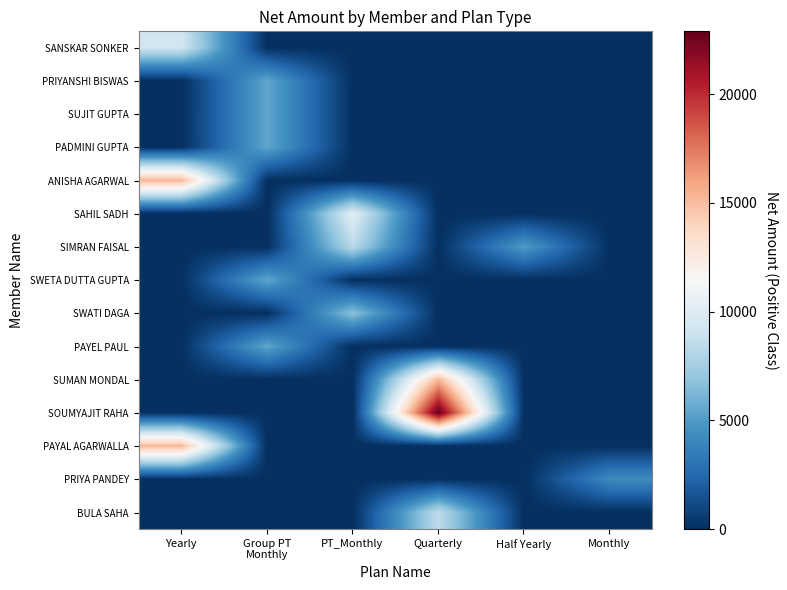

Reading right to left, transcribe all the data shown in this chart.

SANSKAR SONKER: Monthly=0.0	Half Yearly=0.0	Quarterly=0.0	PT_Monthly=0.0	Group PT
Monthly=0.0	Yearly=9322.0
PRIYANSHI BISWAS: Monthly=0.0	Half Yearly=0.0	Quarterly=0.0	PT_Monthly=0.0	Group PT
Monthly=5507.6	Yearly=0.0
SUJIT GUPTA: Monthly=0.0	Half Yearly=0.0	Quarterly=0.0	PT_Monthly=0.0	Group PT
Monthly=5507.6	Yearly=0.0
PADMINI GUPTA: Monthly=0.0	Half Yearly=0.0	Quarterly=0.0	PT_Monthly=0.0	Group PT
Monthly=5507.6	Yearly=0.0
ANISHA AGARWAL: Monthly=0.0	Half Yearly=0.0	Quarterly=0.0	PT_Monthly=0.0	Group PT
Monthly=0.0	Yearly=15254.2
SAHIL SADH: Monthly=0.0	Half Yearly=0.0	Quarterly=0.0	PT_Monthly=10169.5	Group PT
Monthly=0.0	Yearly=0.0
SIMRAN FAISAL: Monthly=0.0	Half Yearly=5000.0	Quarterly=0.0	PT_Monthly=8304.2	Group PT
Monthly=0.0	Yearly=0.0
SWETA DUTTA GUPTA: Monthly=0.0	Half Yearly=0.0	Quarterly=0.0	PT_Monthly=0.0	Group PT
Monthly=5507.6	Yearly=0.0
SWATI DAGA: Monthly=0.0	Half Yearly=0.0	Quarterly=0.0	PT_Monthly=6779.7	Group PT
Monthly=0.0	Yearly=0.0
PAYEL PAUL: Monthly=0.0	Half Yearly=0.0	Quarterly=0.0	PT_Monthly=0.0	Group PT
Monthly=5507.6	Yearly=0.0
SUMAN MONDAL: Monthly=0.0	Half Yearly=0.0	Quarterly=15253.4	PT_Monthly=0.0	Group PT
Monthly=0.0	Yearly=0.0
SOUMYAJIT RAHA: Monthly=0.0	Half Yearly=0.0	Quarterly=22880.5	PT_Monthly=0.0	Group PT
Monthly=0.0	Yearly=0.0
PAYAL AGARWALLA: Monthly=0.0	Half Yearly=0.0	Quarterly=0.0	PT_Monthly=0.0	Group PT
Monthly=0.0	Yearly=15254.2
PRIYA PANDEY: Monthly=4236.4	Half Yearly=0.0	Quarterly=0.0	PT_Monthly=0.0	Group PT
Monthly=0.0	Yearly=0.0
BULA SAHA: Monthly=0.0	Half Yearly=0.0	Quarterly=8474.6	PT_Monthly=0.0	Group PT
Monthly=0.0	Yearly=0.0